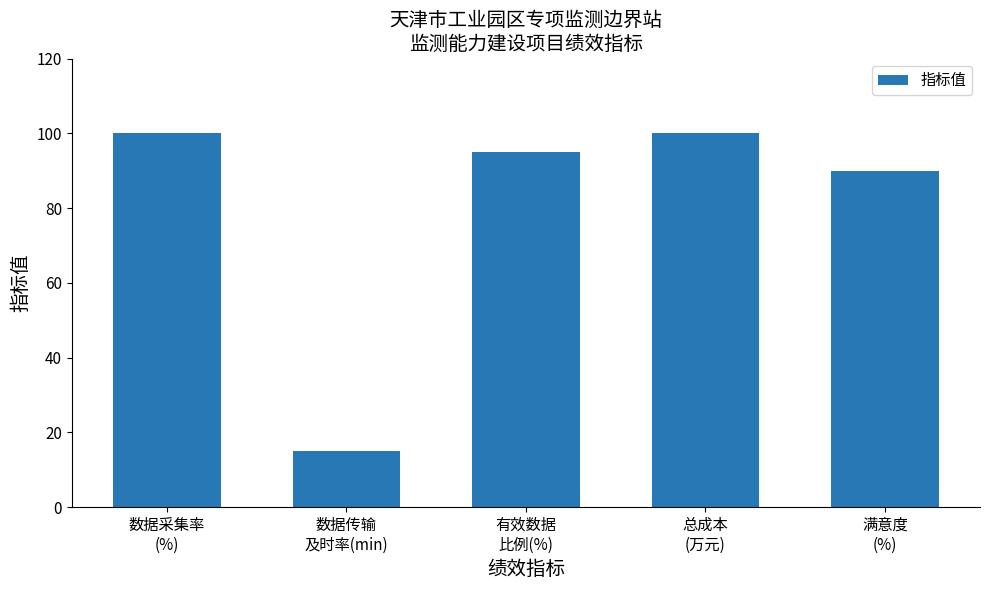

True or false: the data shows 5 at 数据传输
及时率(min).

False